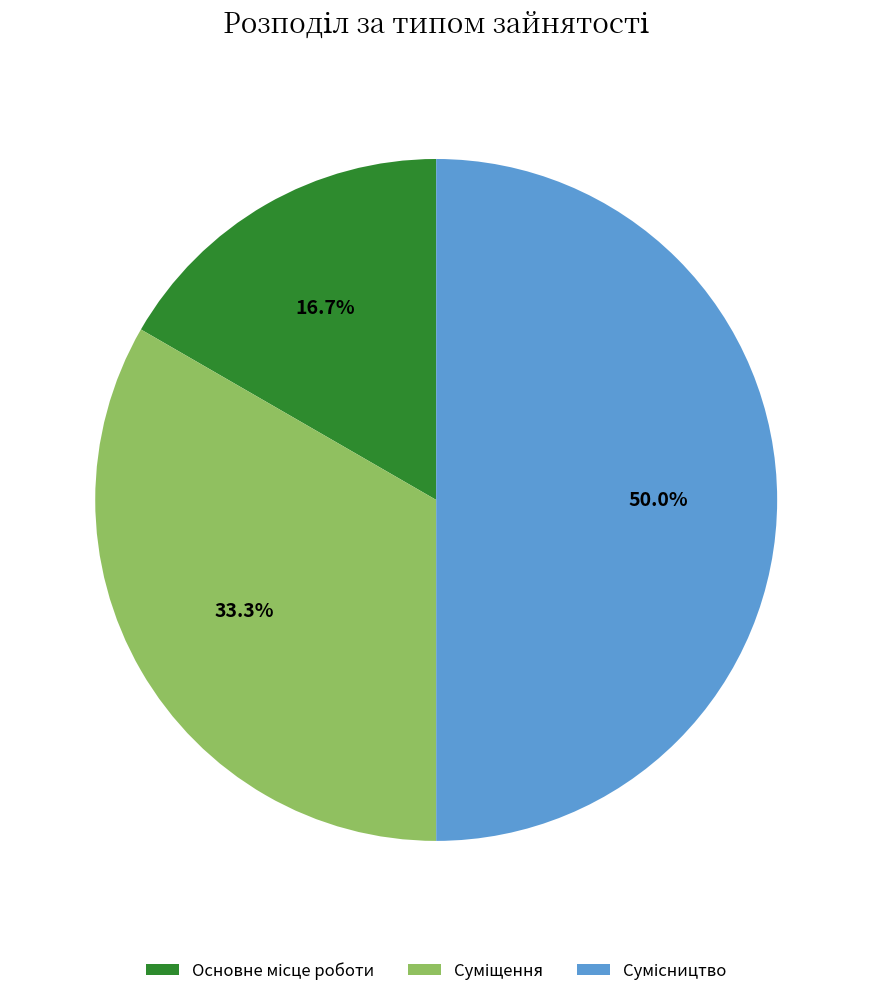

Combined, do Основне місце роботи and Сумісництво account for over 50%?

Yes